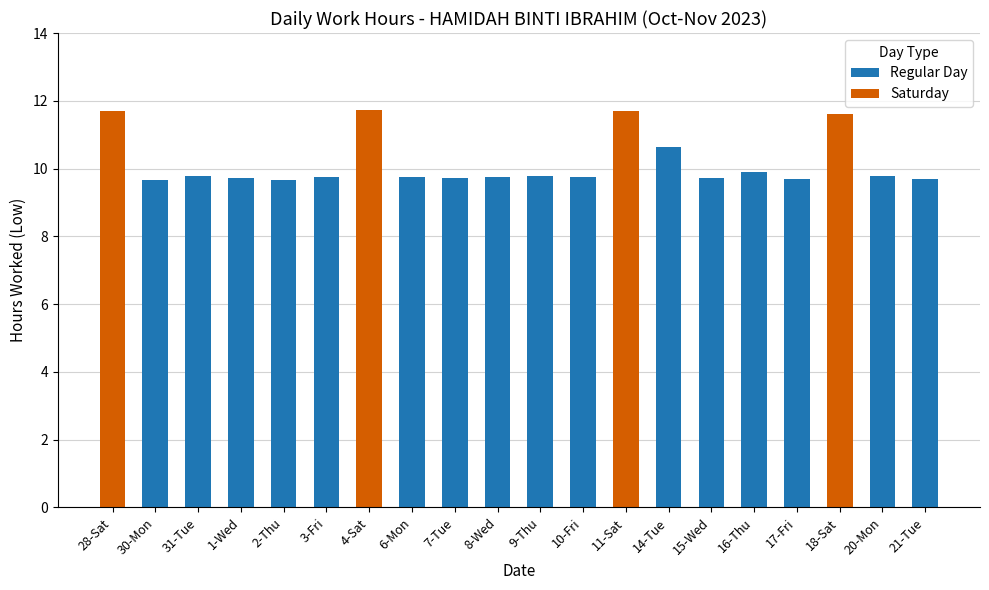

True or false: Saturday has a value of 11.7 at 11-Sat.

True